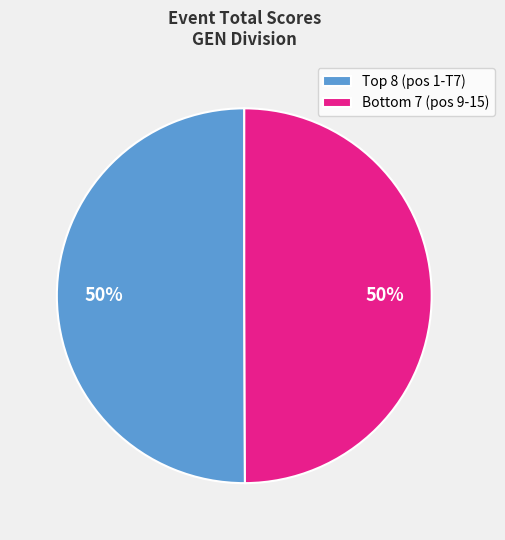

To the nearest percent, what is the average slice percentage?

50%